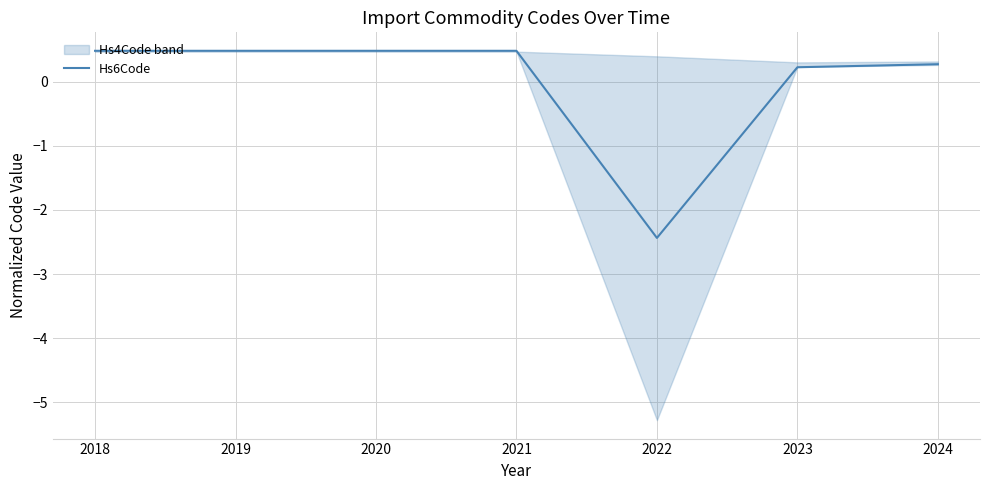

At which label is the value closest to 0?

2023